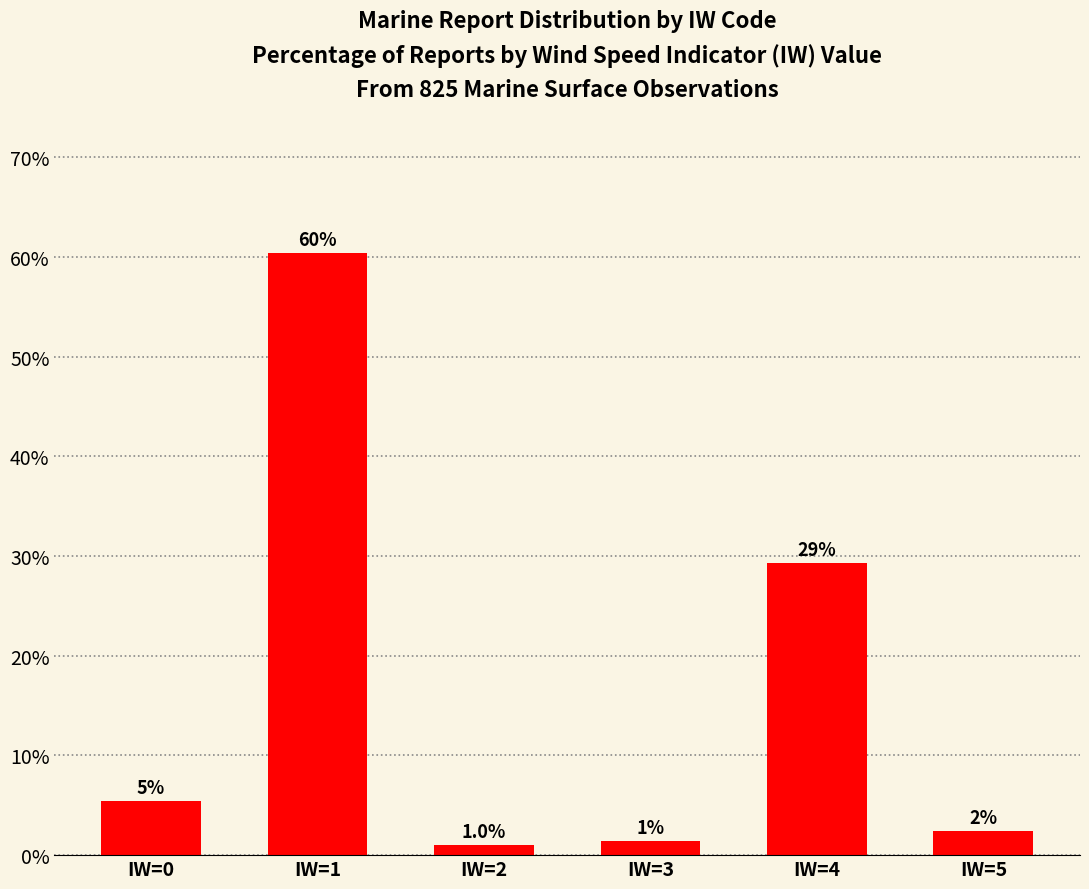

What is the difference between the values at IW=3 and IW=0?

4.0